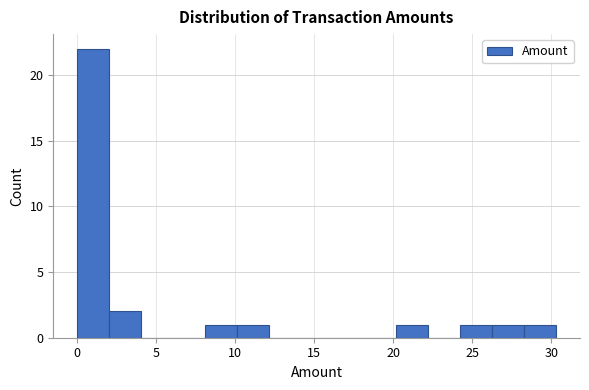

Reading left to right, transcribe this chart: for each bar, give the range it covers on the x-axis and its height. Neither the bar edges nor the heights are printed on the chart, so give them approximately, as read against the axes.

0.0 to 2.0: 22
2.0 to 4.0: 2
4.0 to 6.0: 0
6.0 to 8.0: 0
8.0 to 10.0: 1
10.0 to 12.0: 1
12.0 to 14.0: 0
14.0 to 16.0: 0
16.0 to 18.0: 0
18.0 to 20.0: 0
20.0 to 22.0: 1
22.0 to 24.0: 0
24.0 to 26.5: 1
26.5 to 28.5: 1
28.5 to 30.5: 1